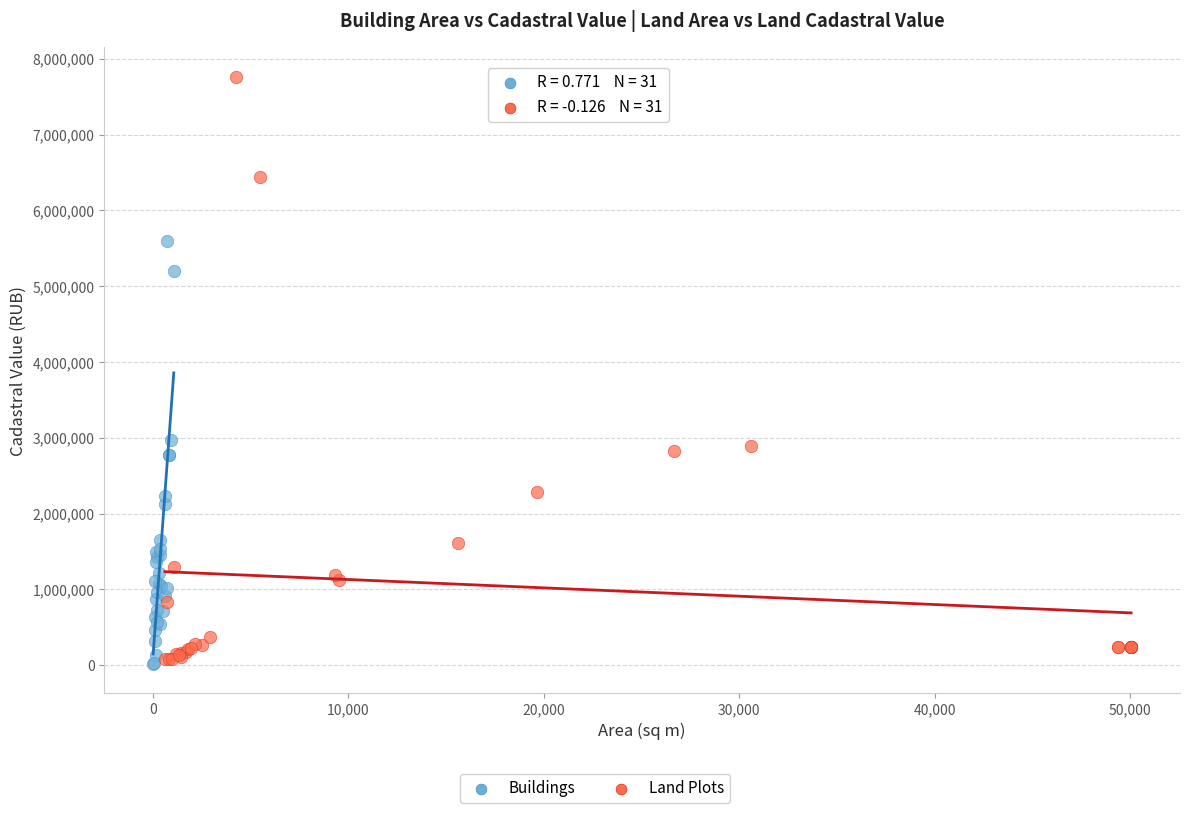

Which series reaches the maximum Y coordinate?

Land Plots